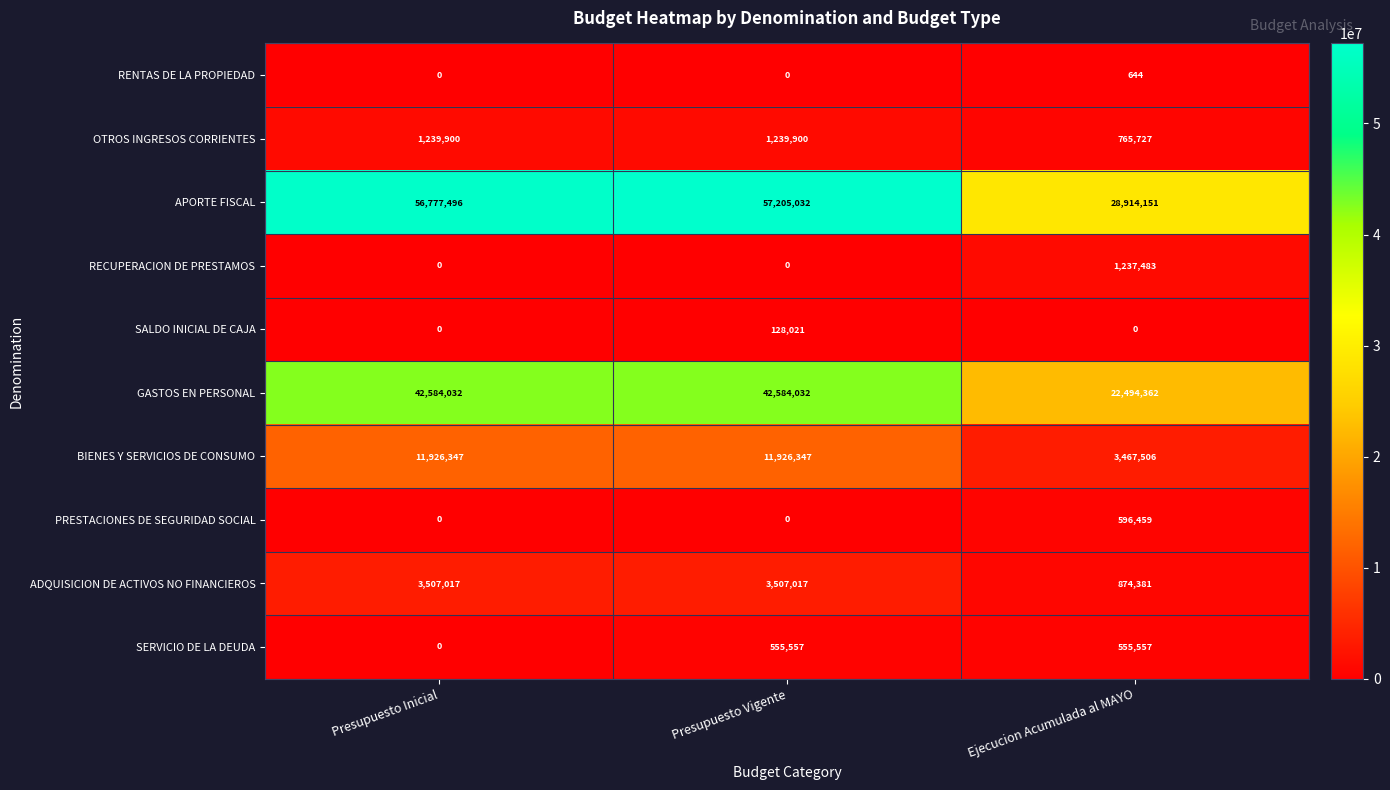

Reading left to right, transcribe all the data shown in this chart.

RENTAS DE LA PROPIEDAD: Presupuesto Inicial=0	Presupuesto Vigente=0	Ejecucion Acumulada al MAYO=644
OTROS INGRESOS CORRIENTES: Presupuesto Inicial=1239900	Presupuesto Vigente=1239900	Ejecucion Acumulada al MAYO=765727
APORTE FISCAL: Presupuesto Inicial=56777496	Presupuesto Vigente=57205032	Ejecucion Acumulada al MAYO=28914151
RECUPERACION DE PRESTAMOS: Presupuesto Inicial=0	Presupuesto Vigente=0	Ejecucion Acumulada al MAYO=1237483
SALDO INICIAL DE CAJA: Presupuesto Inicial=0	Presupuesto Vigente=128021	Ejecucion Acumulada al MAYO=0
GASTOS EN PERSONAL: Presupuesto Inicial=42584032	Presupuesto Vigente=42584032	Ejecucion Acumulada al MAYO=22494362
BIENES Y SERVICIOS DE CONSUMO: Presupuesto Inicial=11926347	Presupuesto Vigente=11926347	Ejecucion Acumulada al MAYO=3467506
PRESTACIONES DE SEGURIDAD SOCIAL: Presupuesto Inicial=0	Presupuesto Vigente=0	Ejecucion Acumulada al MAYO=596459
ADQUISICION DE ACTIVOS NO FINANCIEROS: Presupuesto Inicial=3507017	Presupuesto Vigente=3507017	Ejecucion Acumulada al MAYO=874381
SERVICIO DE LA DEUDA: Presupuesto Inicial=0	Presupuesto Vigente=555557	Ejecucion Acumulada al MAYO=555557